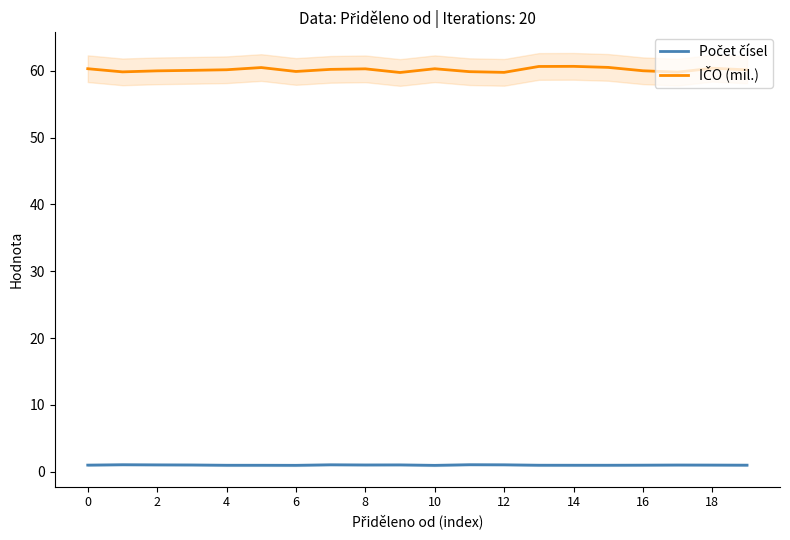

Which series has the widest spread of values?

IČO (mil.)